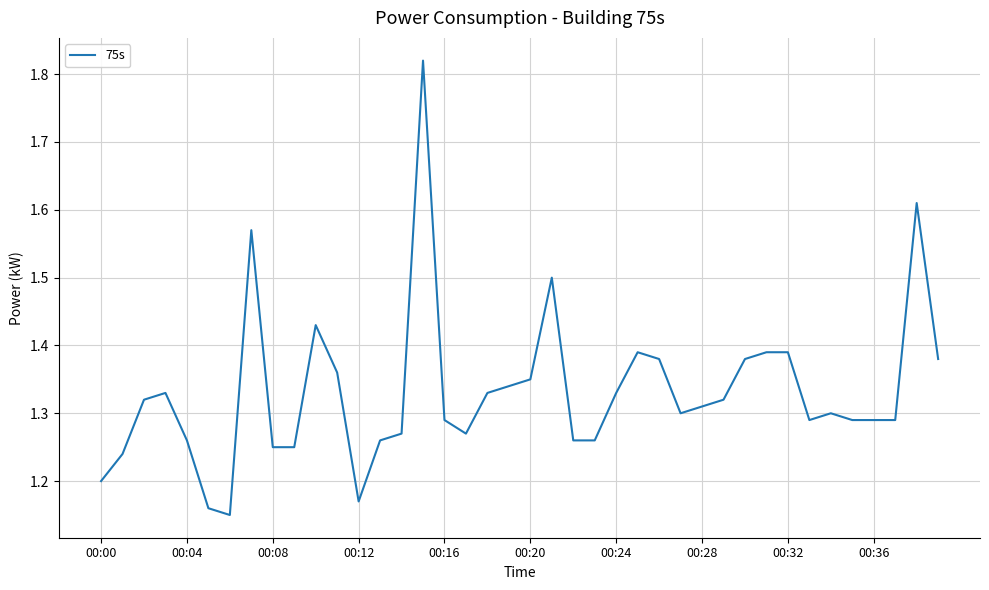

What is the difference between the maximum and minimum values?

0.7